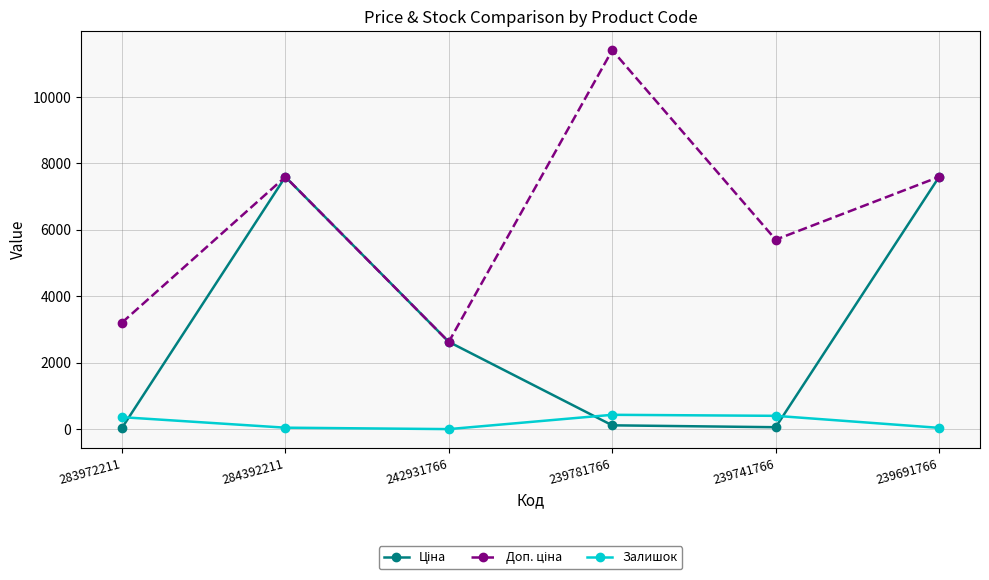

At which category does the chart reach its peak across all series?

239781766